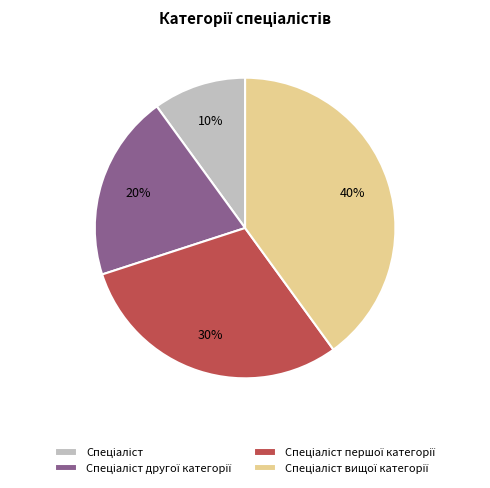

Does any single category account for the majority?

No